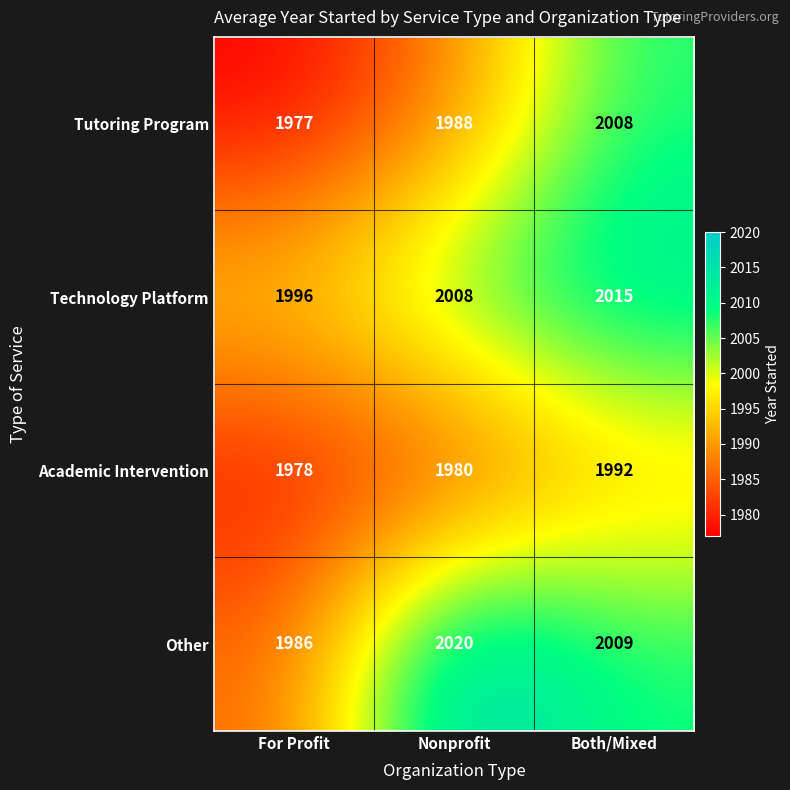

The Technology Platform series shows 1288 at Both/Mixed. True or false?

False